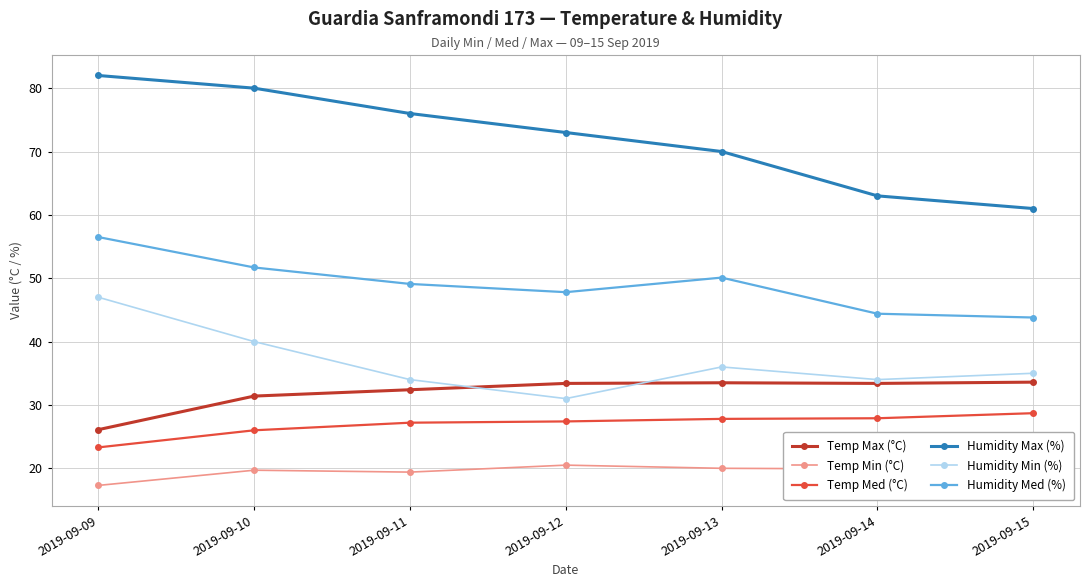

Does the chart display data point markers on the line(s)?

Yes